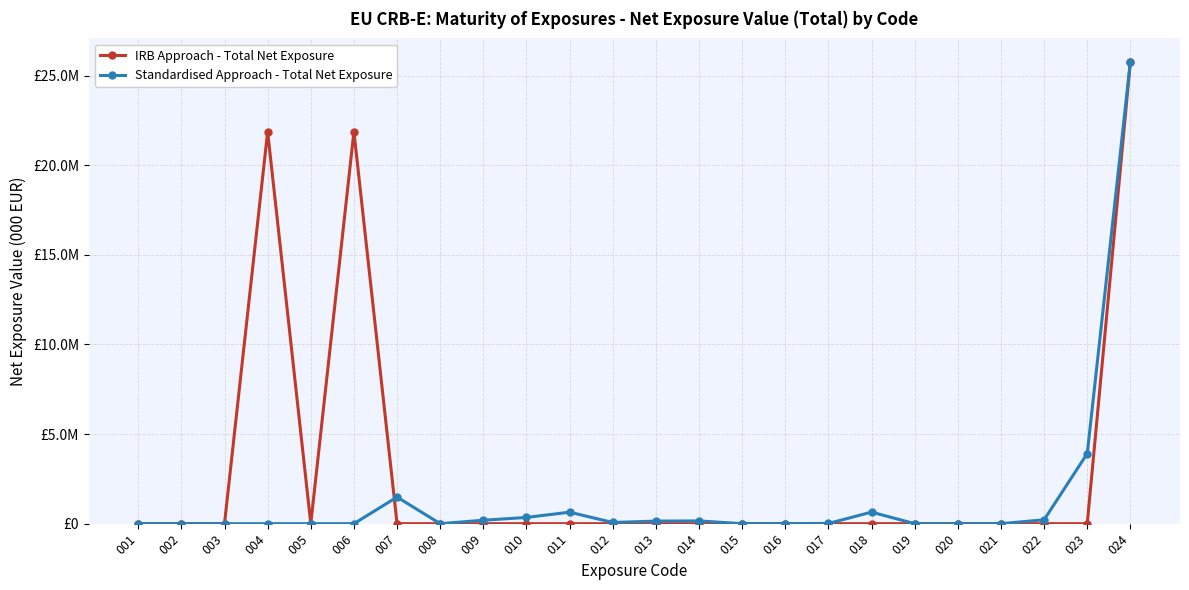

What are all the series names shown in the legend?

IRB Approach - Total Net Exposure, Standardised Approach - Total Net Exposure